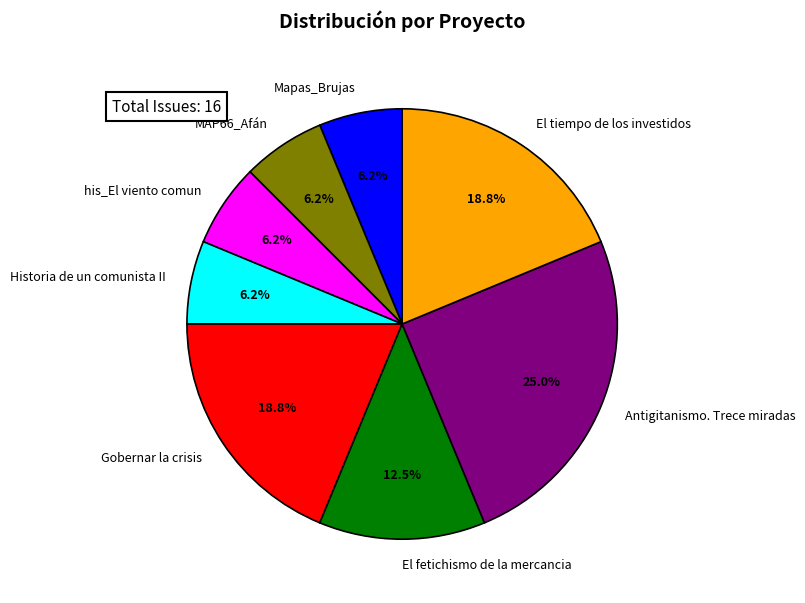

To the nearest percent, what is the combined percentage of Gobernar la crisis and El fetichismo de la mercancia?

31%